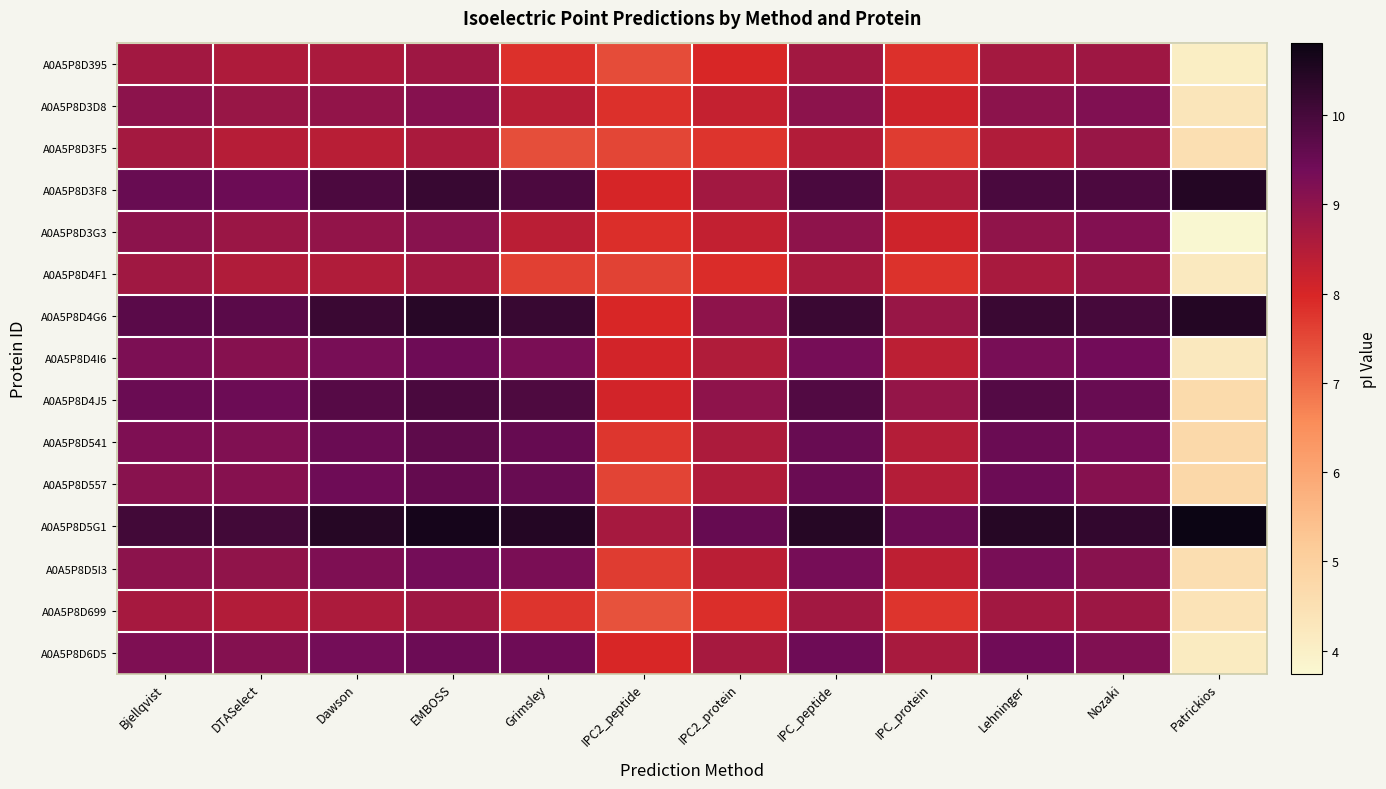

What is the greatest value displayed?

10.8